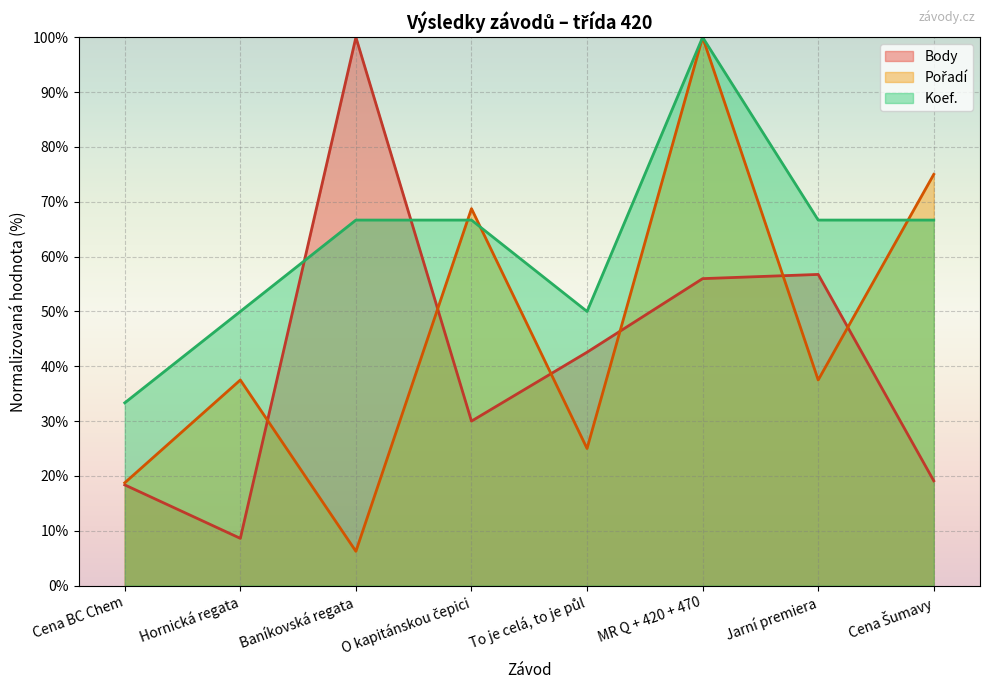

What is the greatest value displayed?

100.0